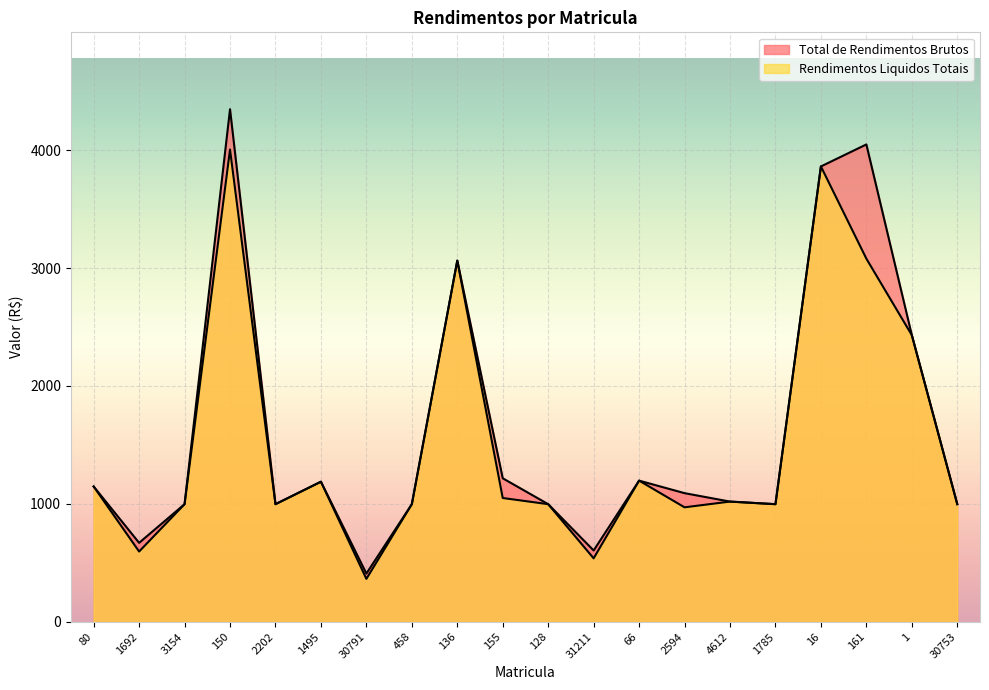

At which label is Rendimentos Liquidos Totais closest to 2184?

1